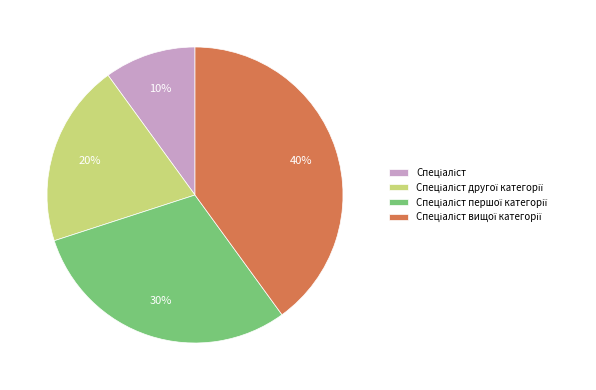

To the nearest percent, what is the difference between the largest and smallest slice percentages?

30%